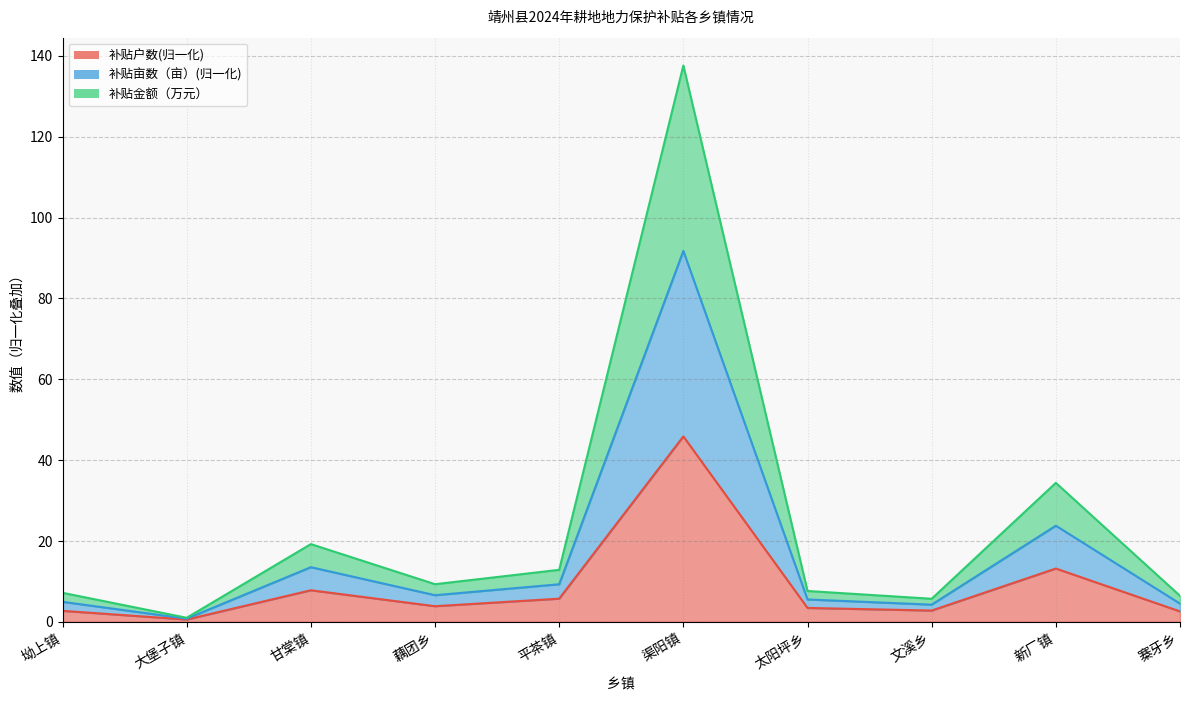

Rank the series at 渠阳镇 from lowest to highest value.

补贴户数, 补贴金额（万元）, 补贴亩数（亩）